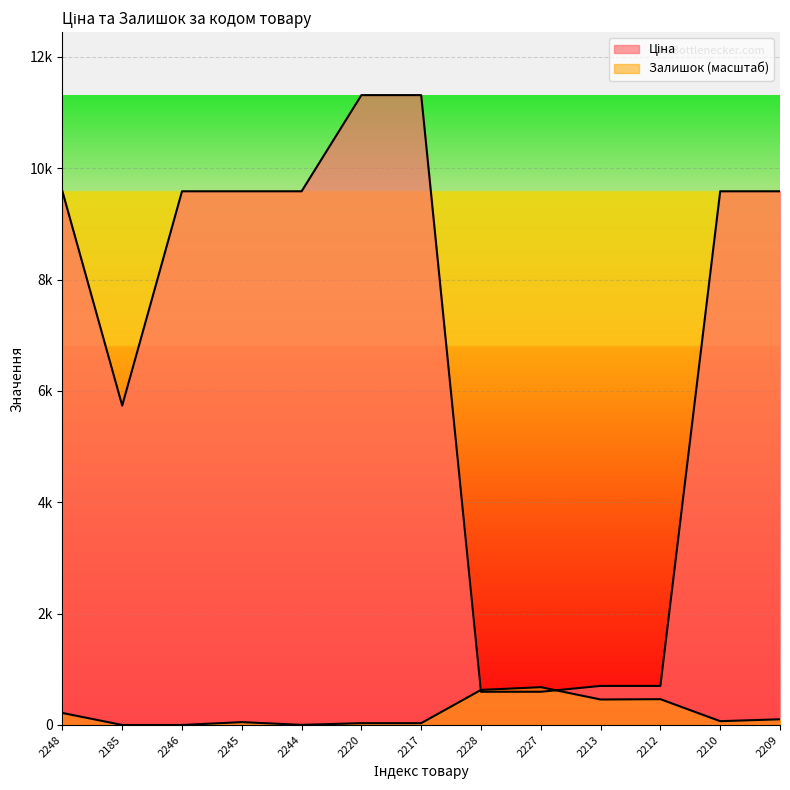

What position from the left is 2210?

12